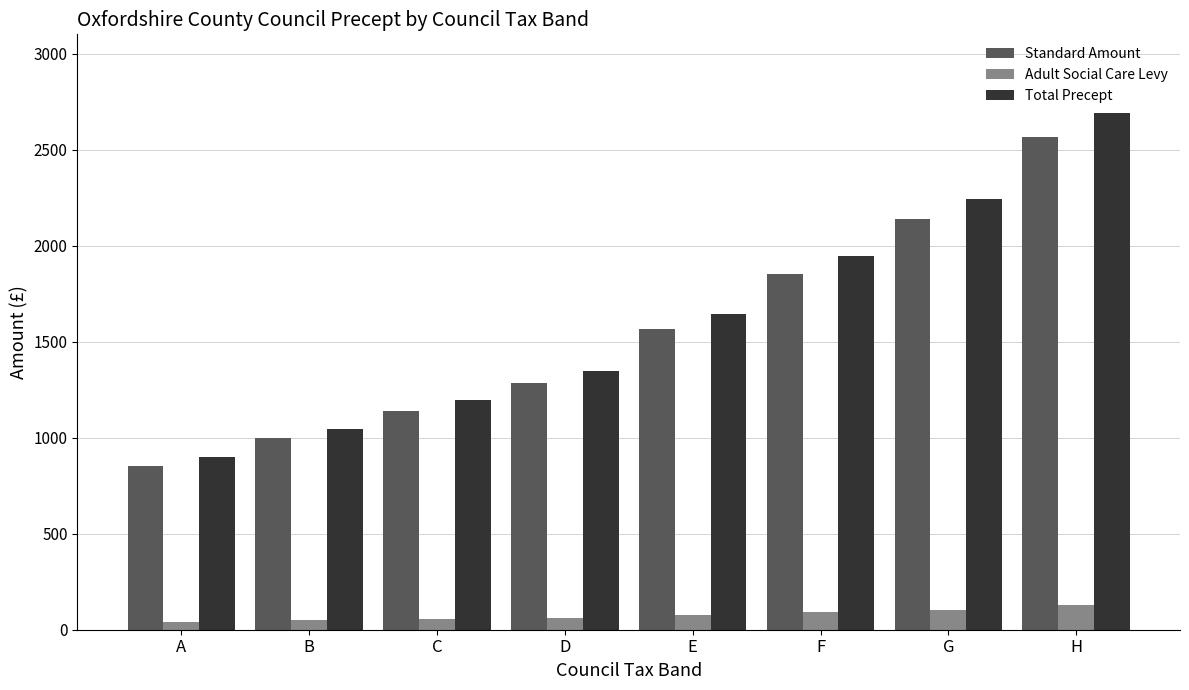

What is the value of the Adult Social Care Levy bar at the 5th from the left?

77.1